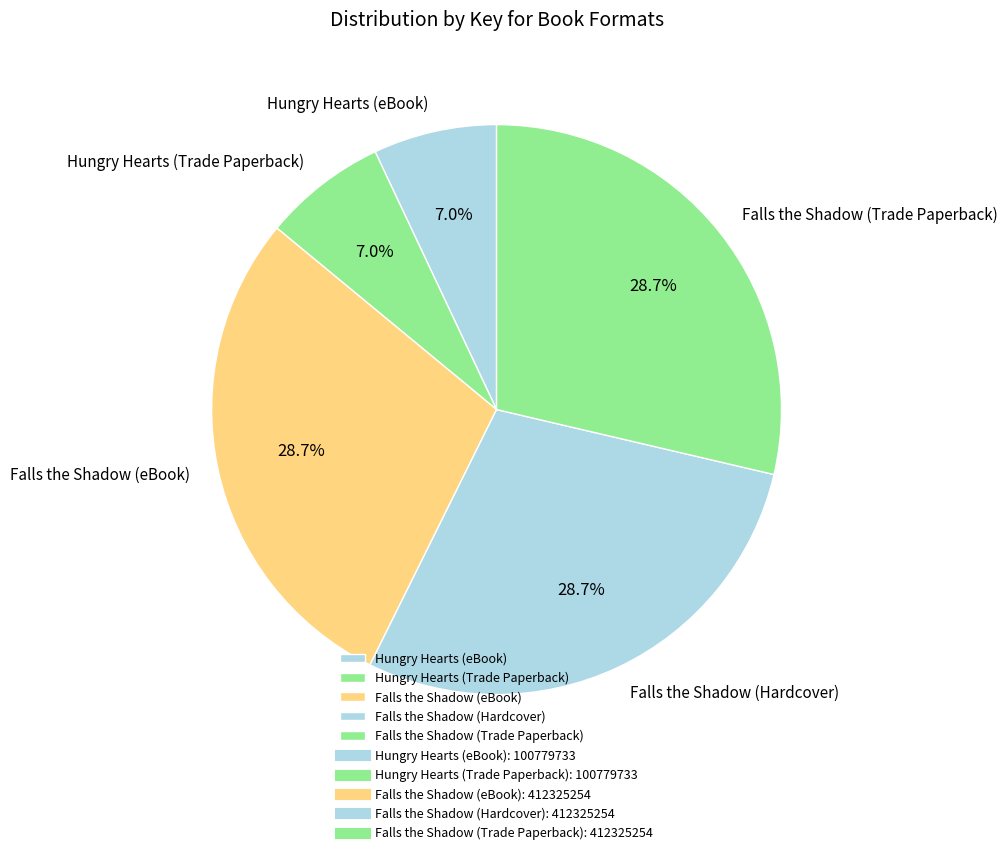

Is Falls the Shadow (eBook) the majority of the pie?

No